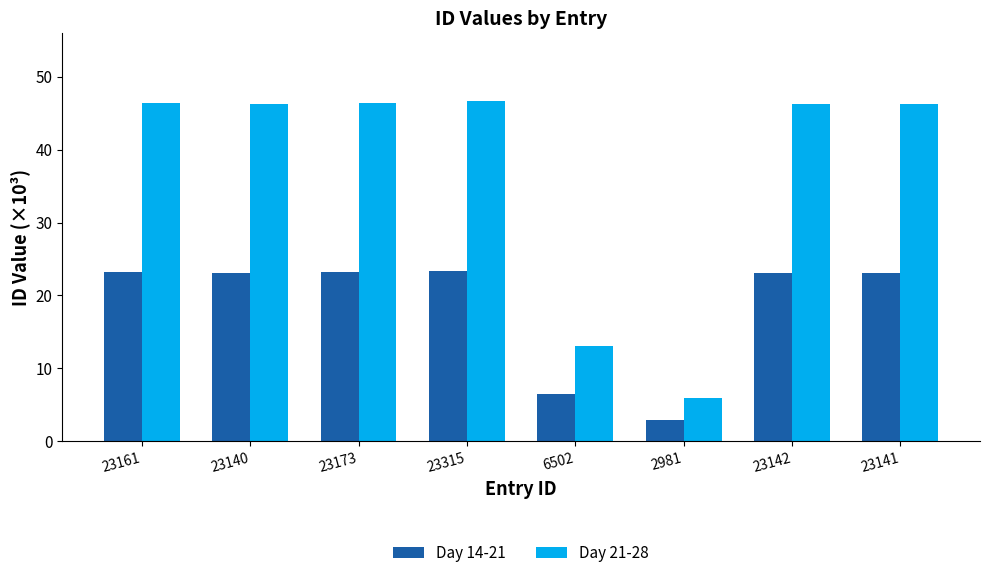

Rank the series at 23161 from highest to lowest value.

Day 21-28, Day 14-21